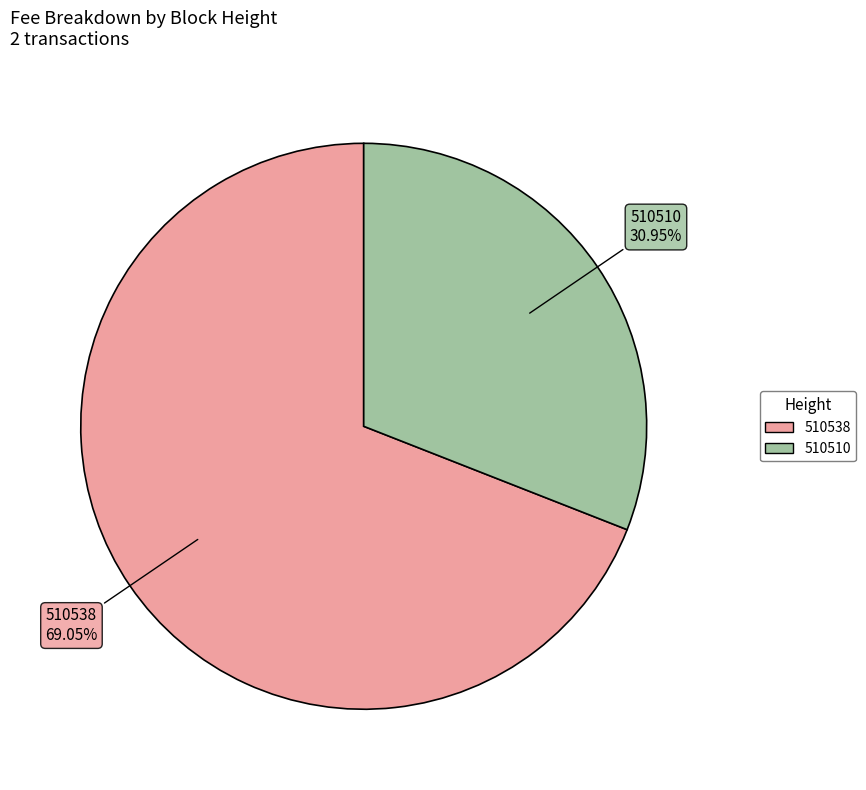

To the nearest percent, what is the combined percentage of 510510 and 510538?

100%